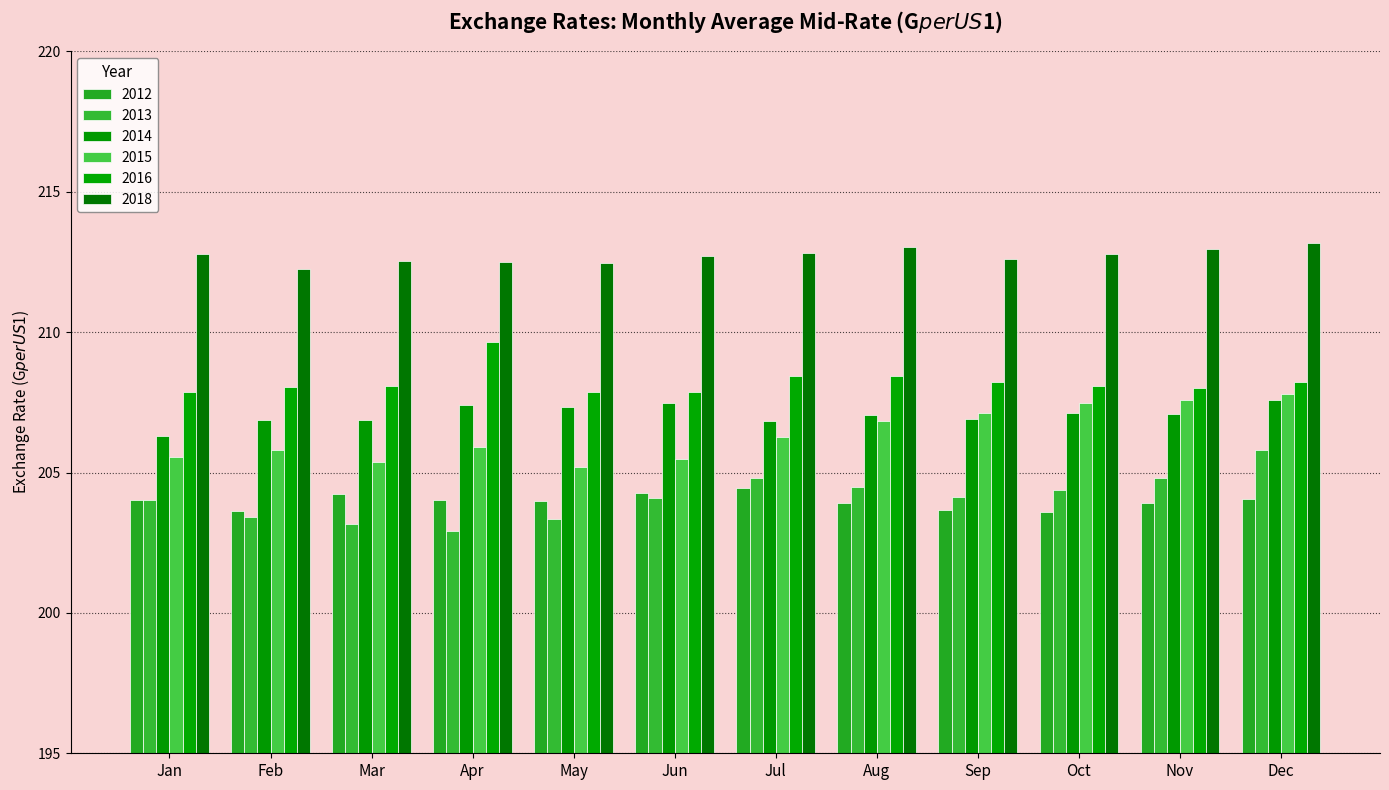

How many bars are there in each group?

6